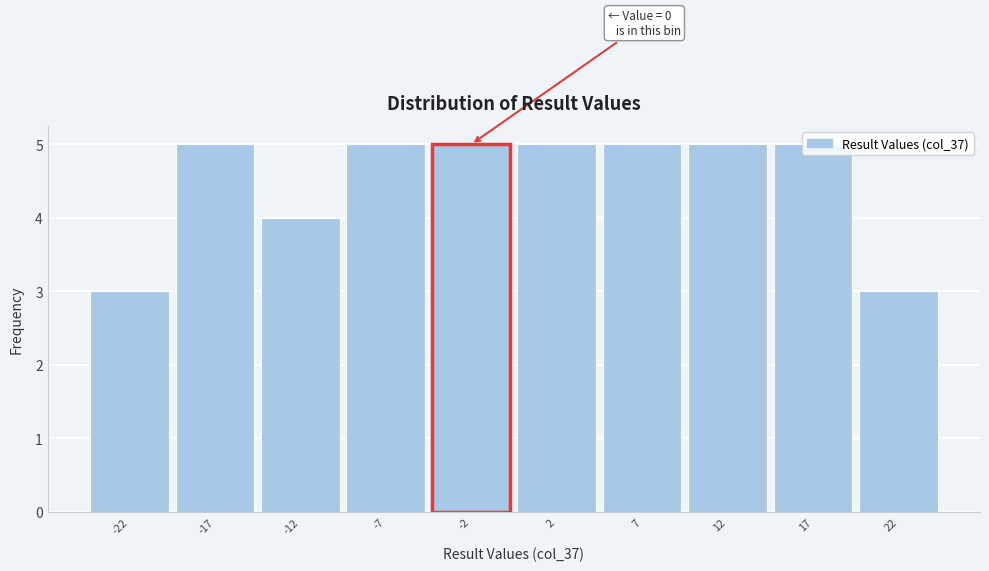

Between -7 and -22, which is larger?

-7